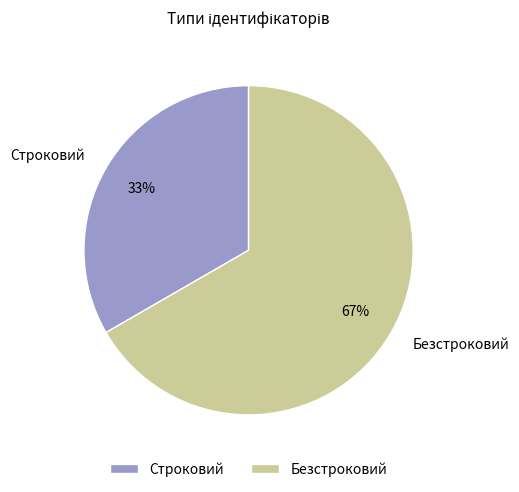

Which has a higher value, Безстроковий or Строковий?

Безстроковий